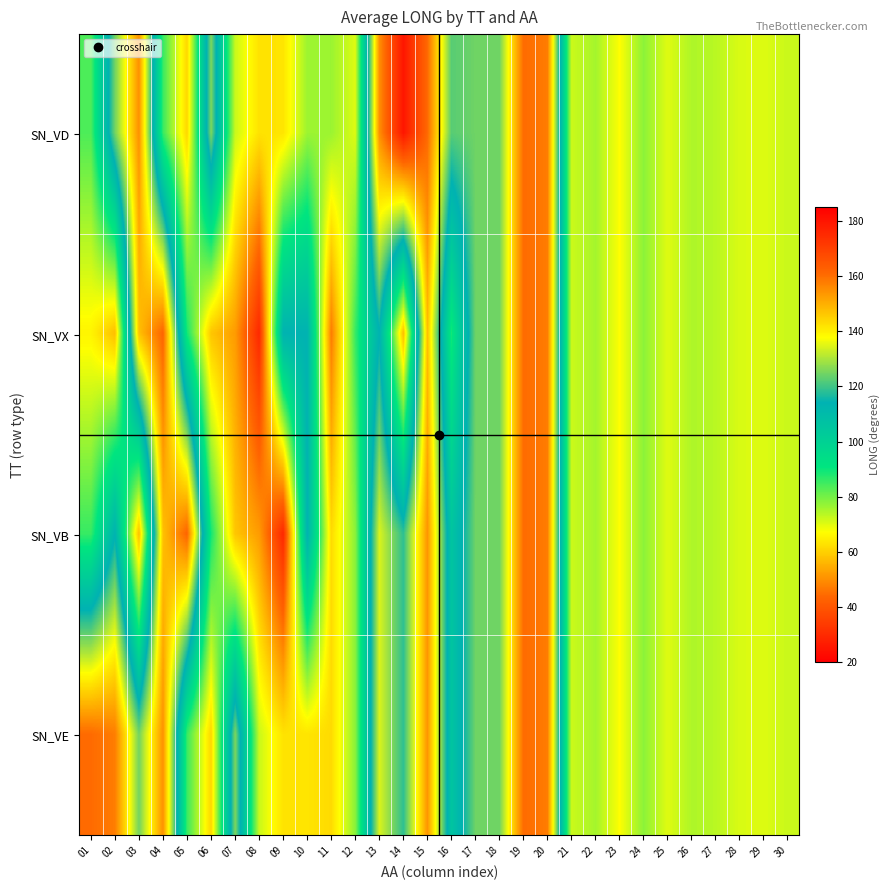

List the series in order of their peak value, highest first.

SN_VD, SN_VX, SN_VB, SN_VE